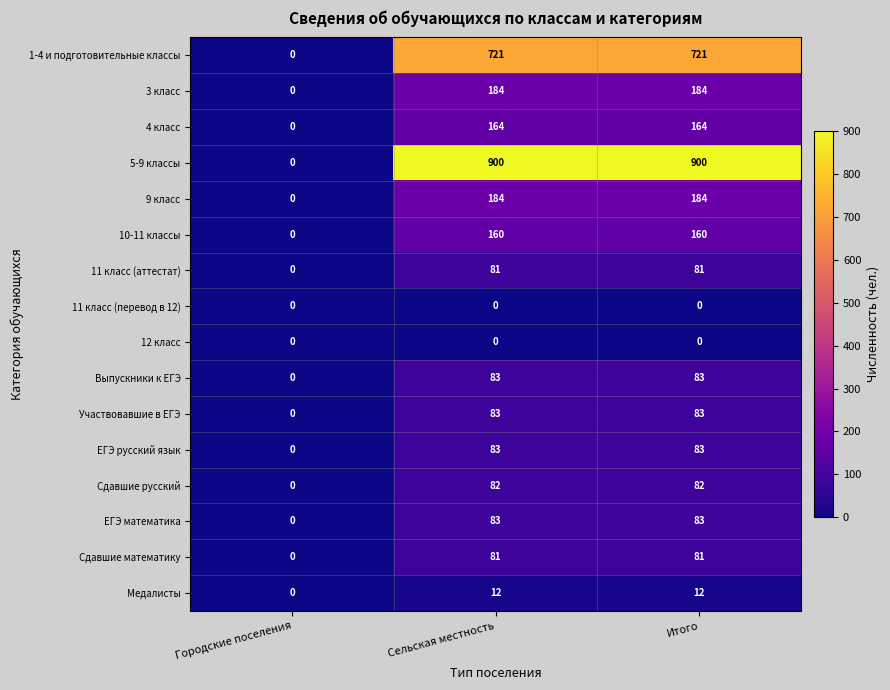

Which series has the largest total across all categories?

5-9 классы